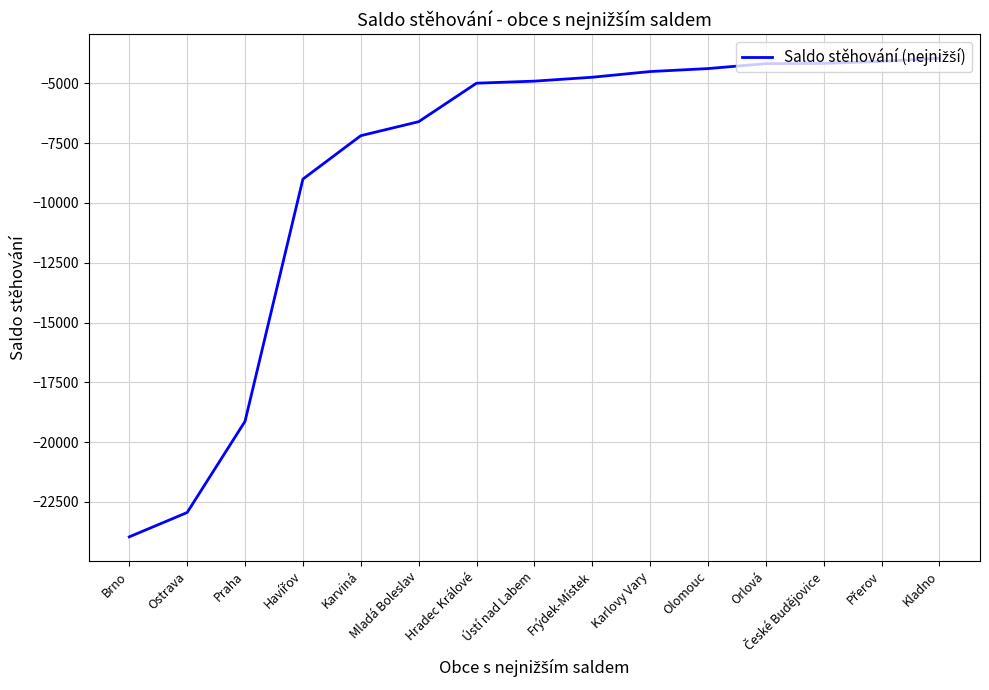

What is the maximum value shown in the chart?

-3949